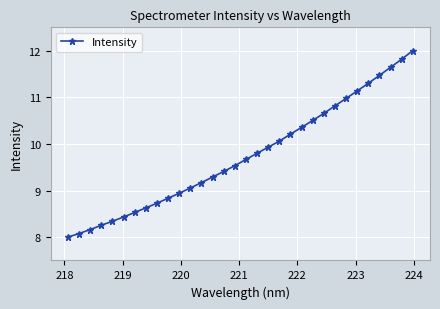

What is the value of the 8th point from the left?

8.6